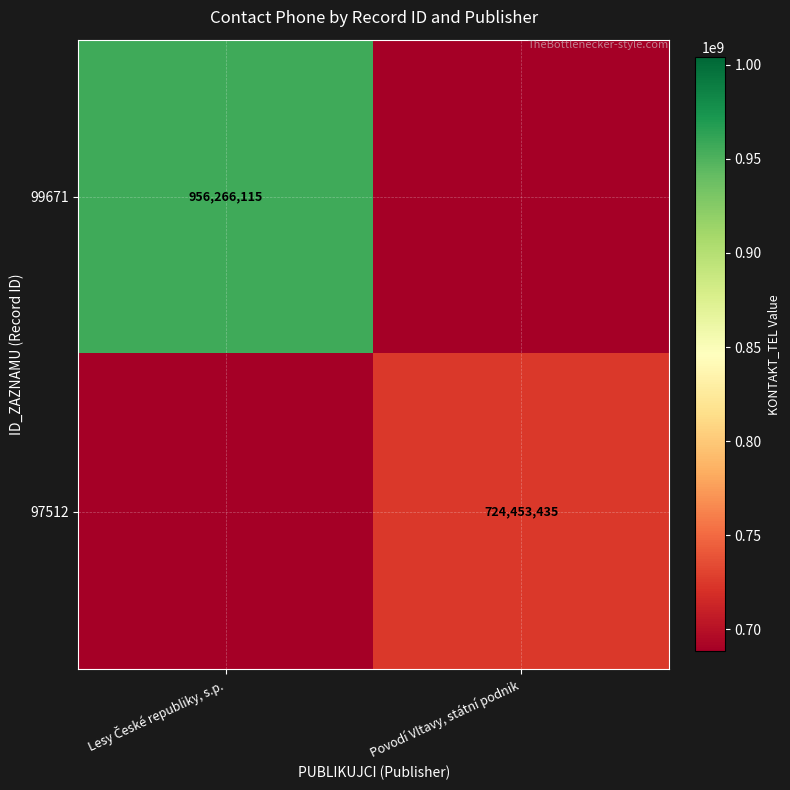

At how many categories does at least one series exceed 81639010?

2